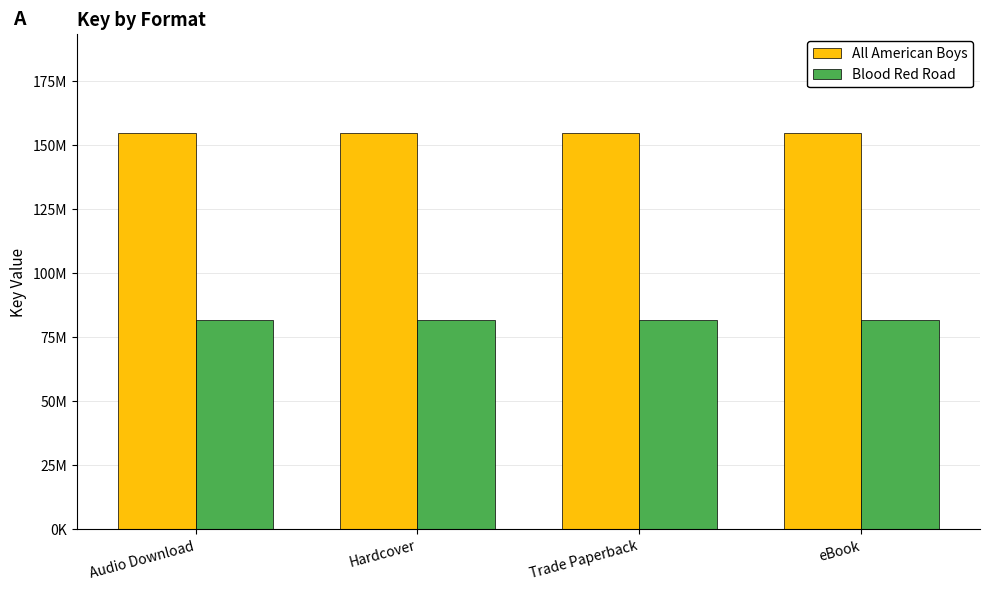

Between Hardcover and eBook, which series saw the biggest shift?

All American Boys